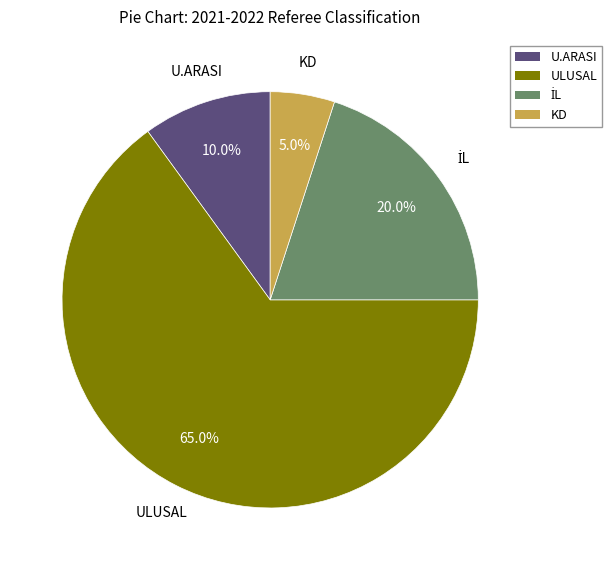

To the nearest percent, what is the difference between the largest and smallest slice percentages?

60%